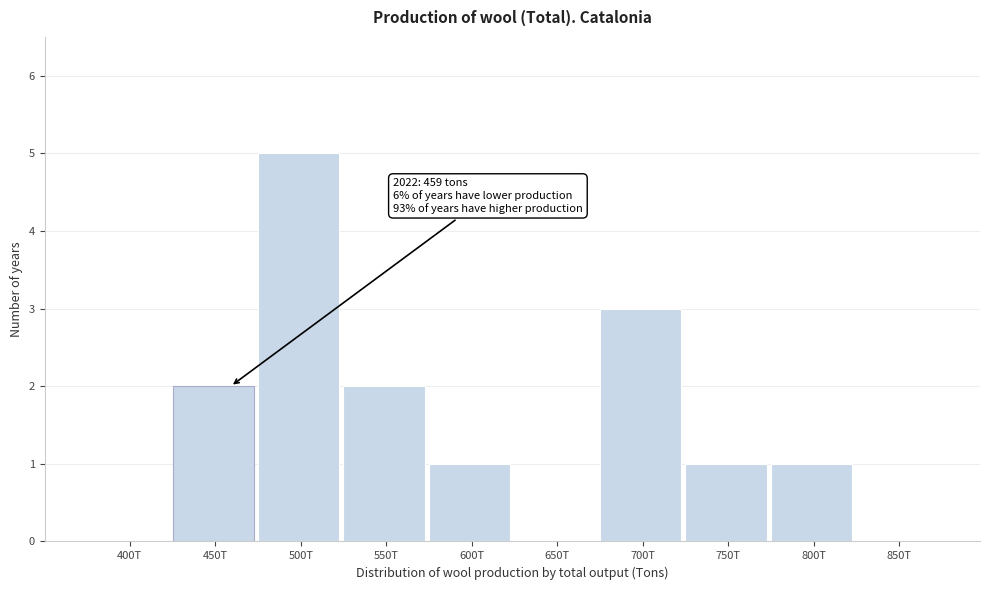

Reading left to right, extract all data points from this chart.

400T=0	450T=2	500T=5	550T=2	600T=1	650T=0	700T=3	750T=1	800T=1	850T=0